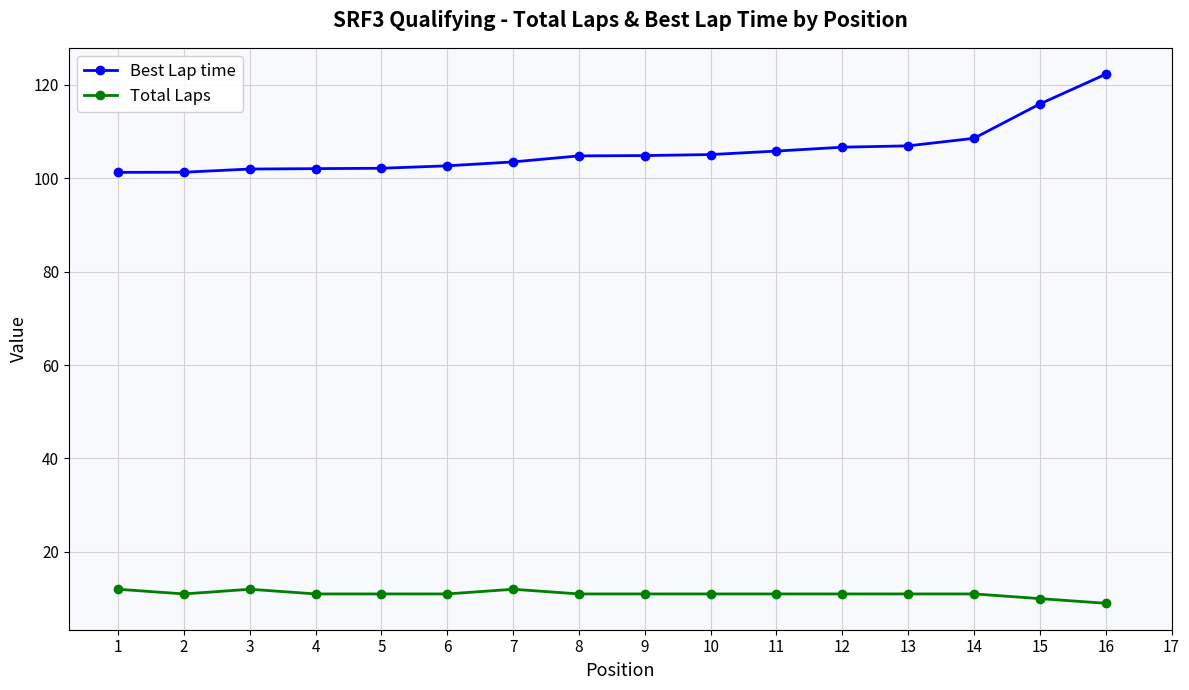

Which category has the lowest value in the Total Laps series?

16